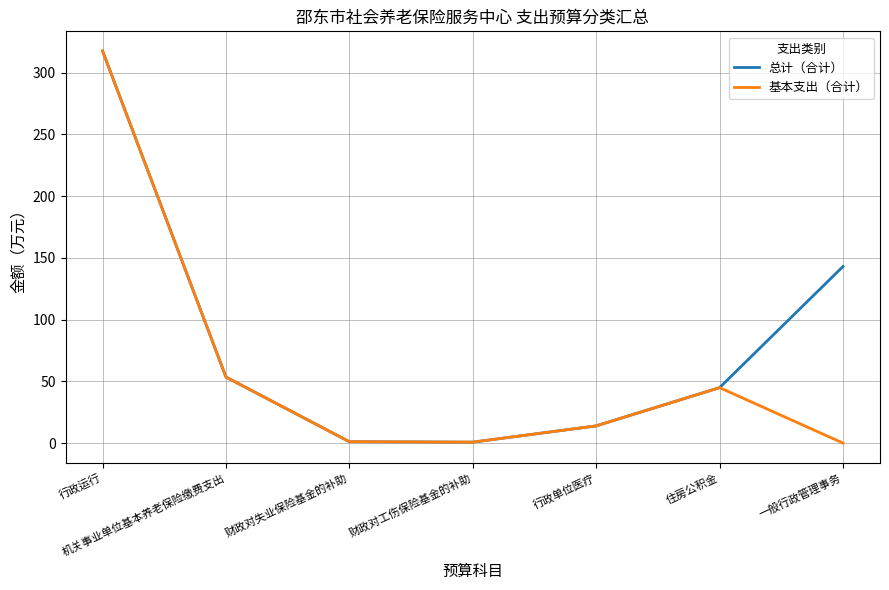

At which label does 总计（合计） reach its peak?

行政运行